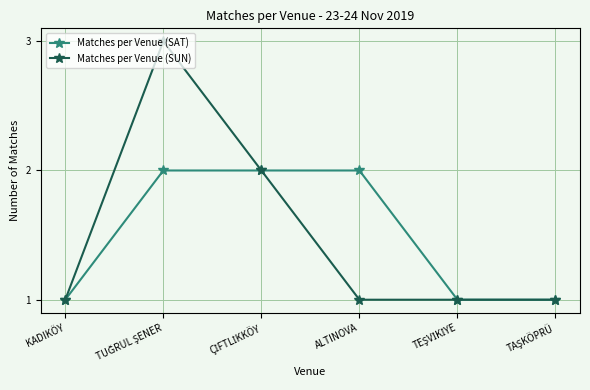

What is the greatest value displayed?

3